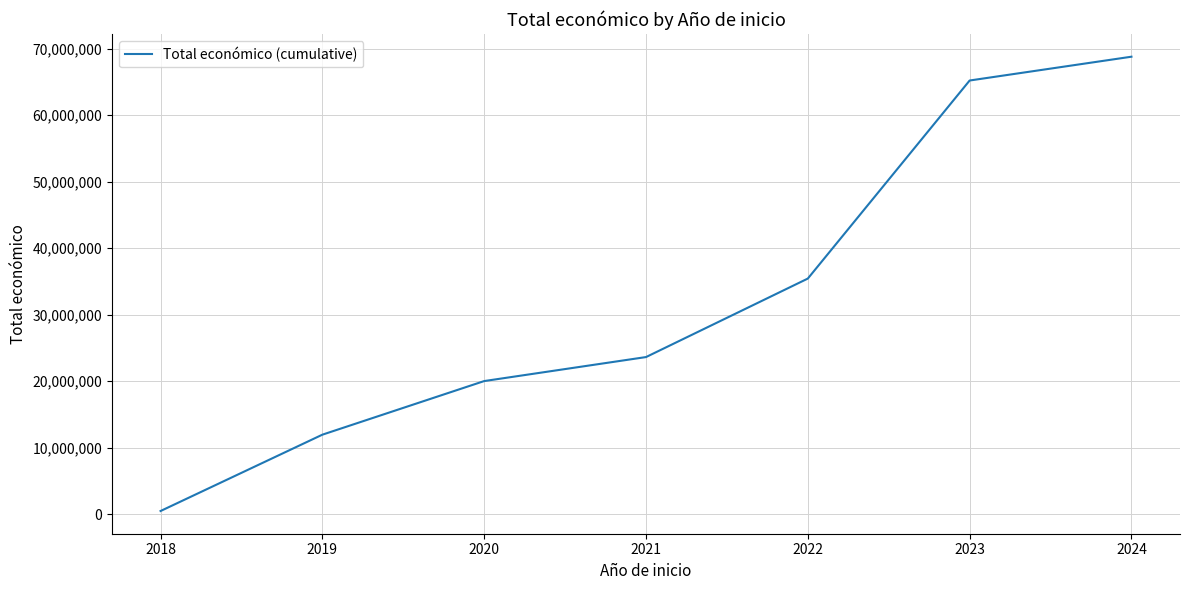

What is the smallest value displayed?

492960